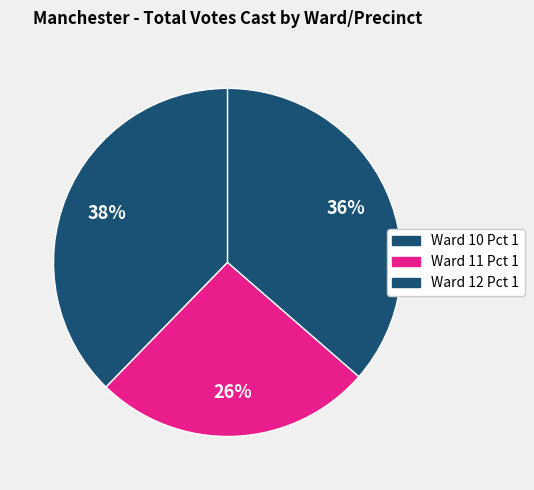

To the nearest percent, what portion does Ward 12 Pct 1 represent?

36%